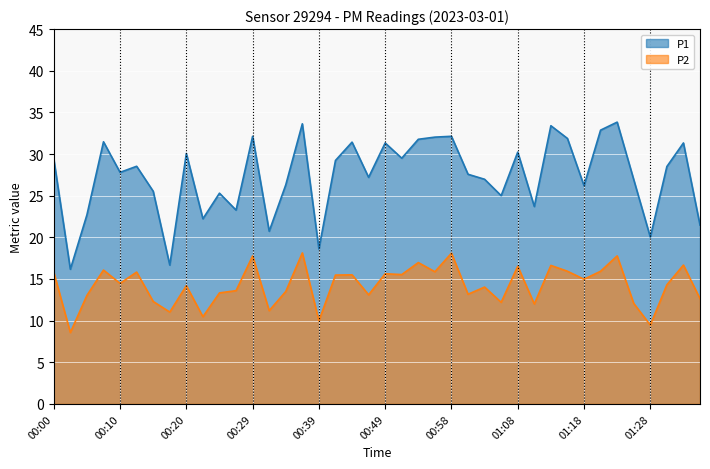

What is the maximum value for P1?

33.8